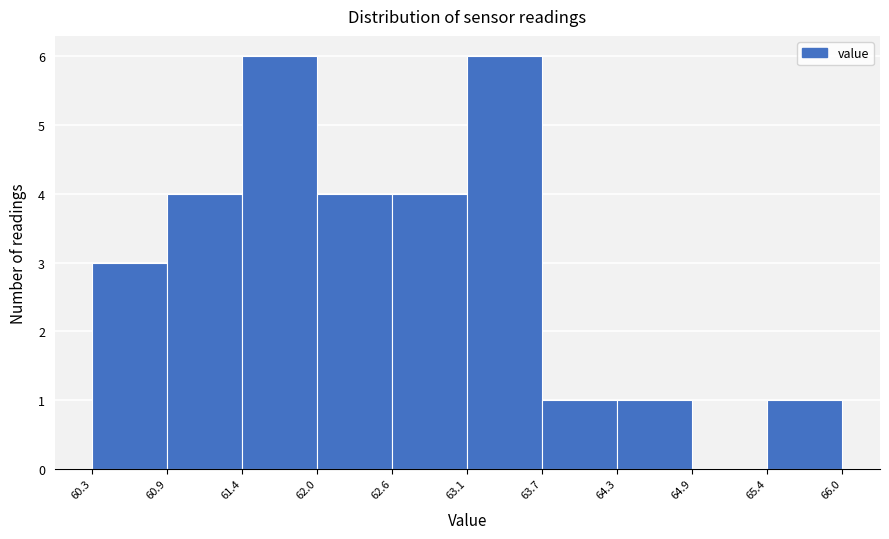

Reading left to right, list every bar in this chart as the range it spans on the x-axis followed by its height. The values are not printed on the chart, so give them approximately, as read against the axis.

60.3 to 60.9: 3
60.9 to 61.4: 4
61.4 to 62.0: 6
62.0 to 62.6: 4
62.6 to 63.1: 4
63.1 to 63.7: 6
63.7 to 64.3: 1
64.3 to 64.9: 1
64.9 to 65.4: 0
65.4 to 66.0: 1